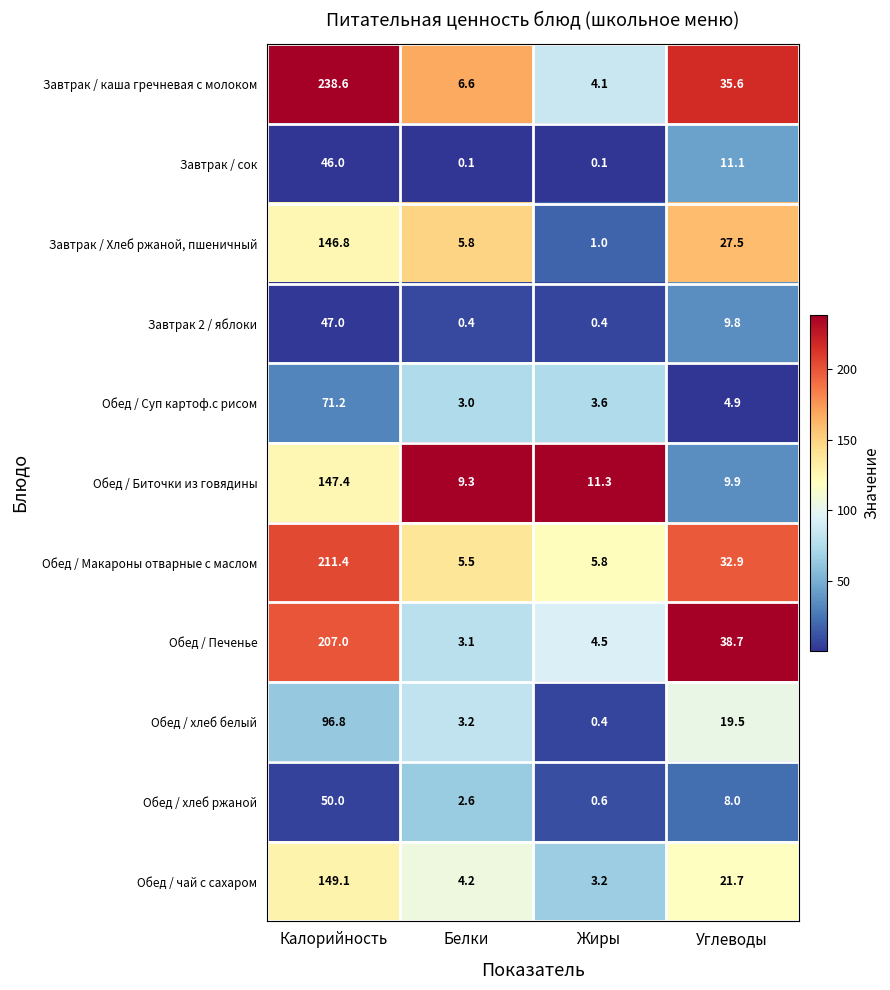

At which label is Обед / Печенье closest to 105?

Углеводы